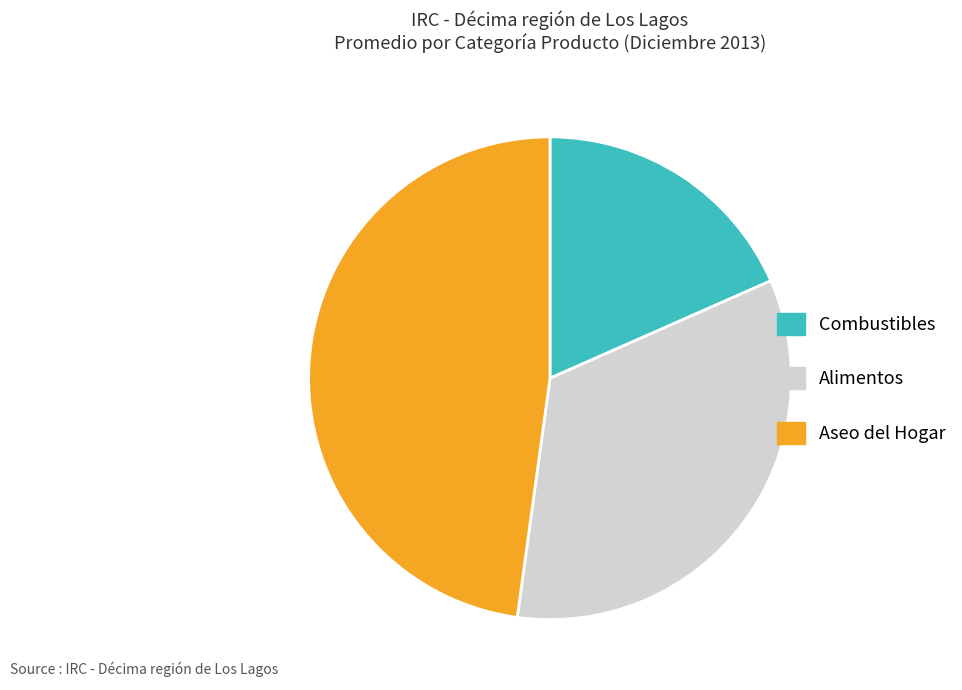

Is the sum of Aseo del Hogar and Alimentos greater than half?

Yes